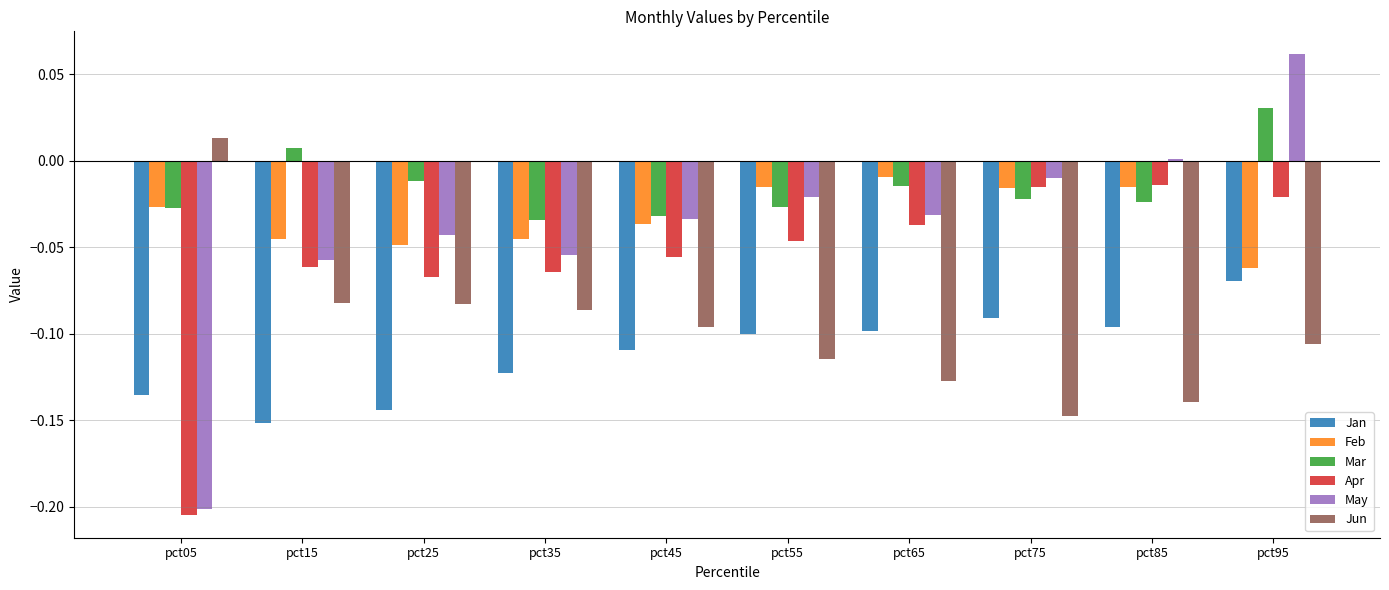

What is the difference between the maximum and minimum values in the May series?

0.3